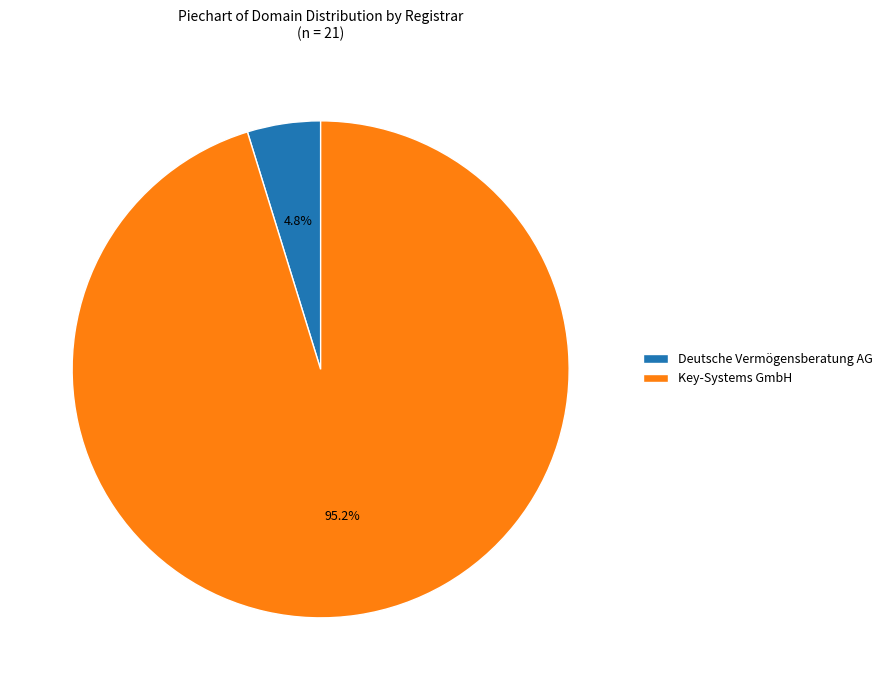

Rank the categories by value from lowest to highest.

Deutsche Vermögensberatung AG, Key-Systems GmbH